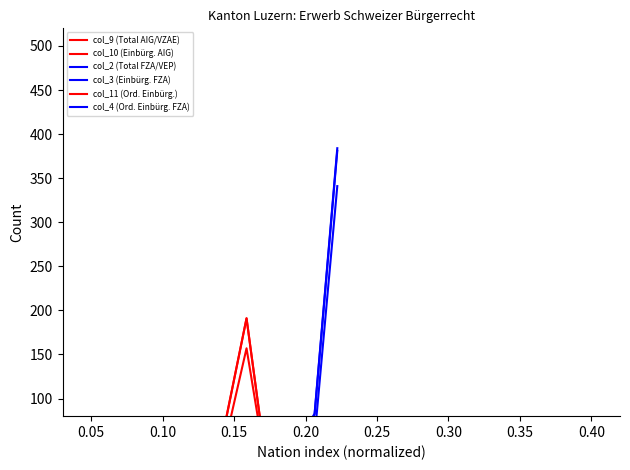

How many intersections are there between col_11 (Ord. Einbürg.) and col_3 (Einbürg. FZA)?

1